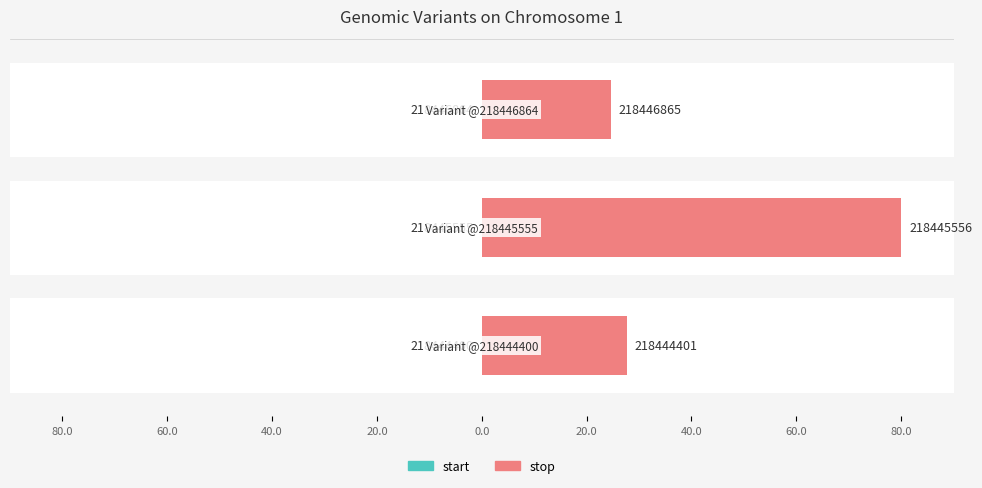

Which series changed the most between 80.0 and 60.0?

start